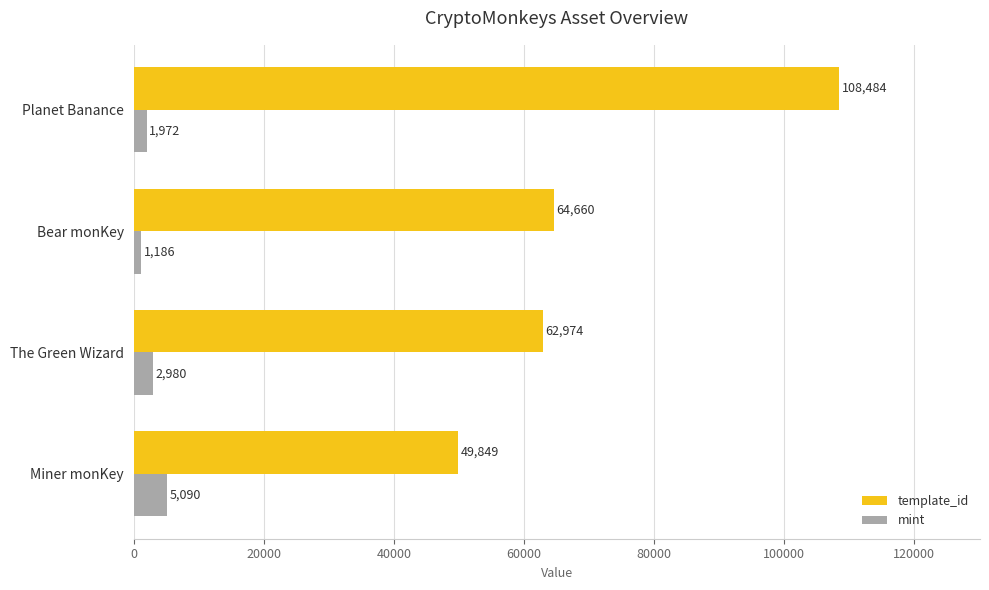

Which series has the widest spread of values?

template_id